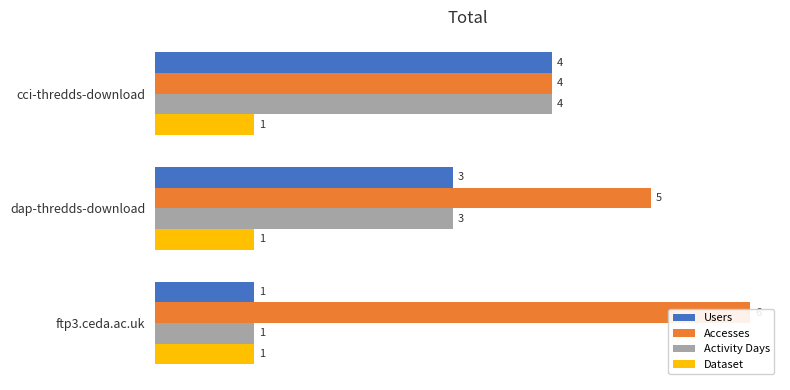

At 1, list the series in order from smallest to largest.

Dataset, Users, Activity Days, Accesses